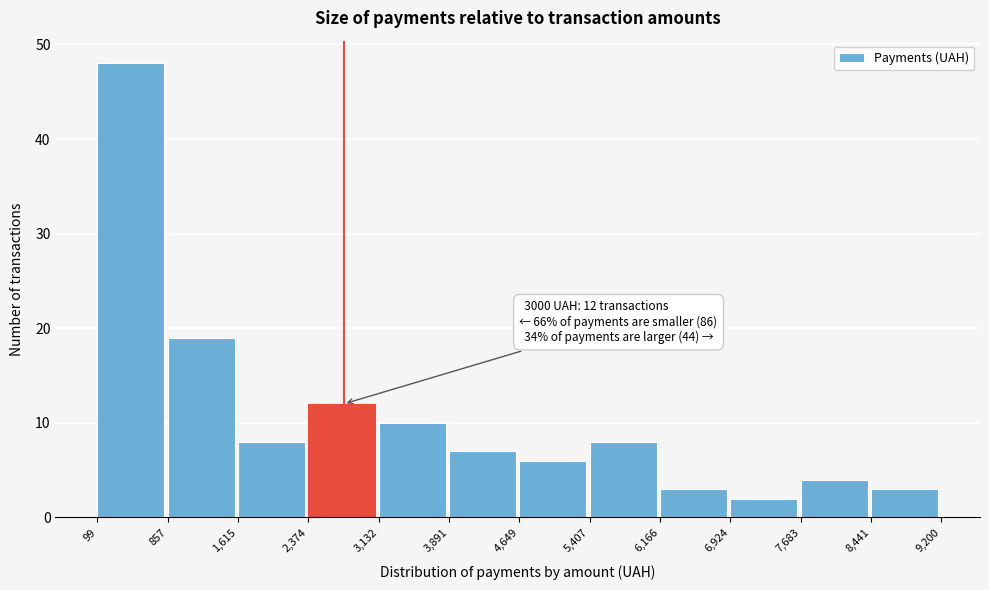

Over which range of the x-axis is the bar tallest?

99 to 857